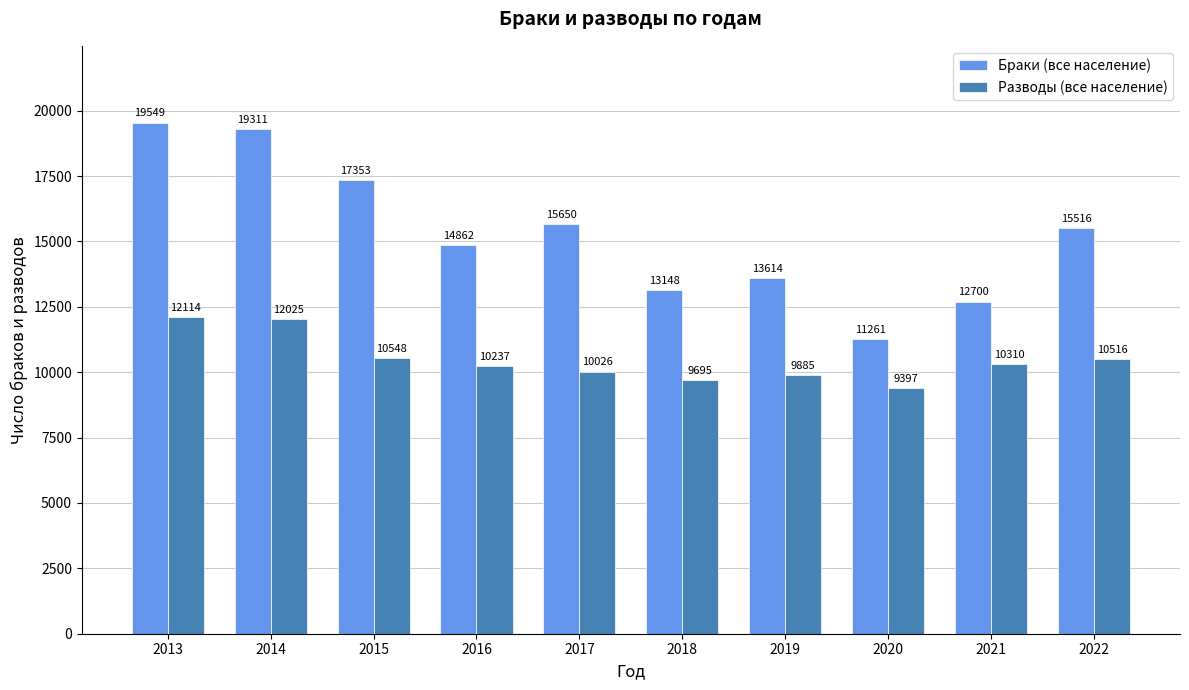

How many values in the Разводы (все население) series are below 10310?

5